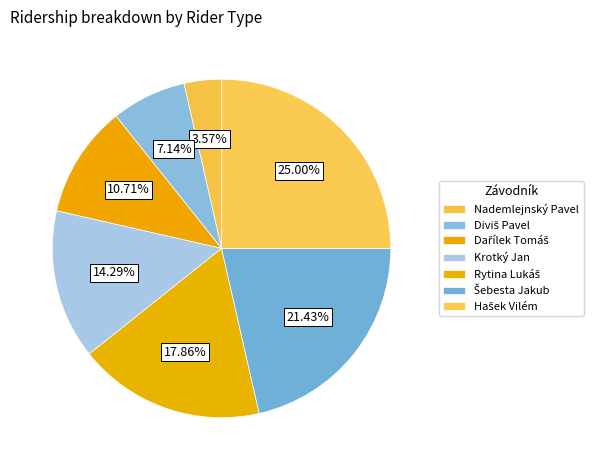

How many segments does this pie chart have?

7